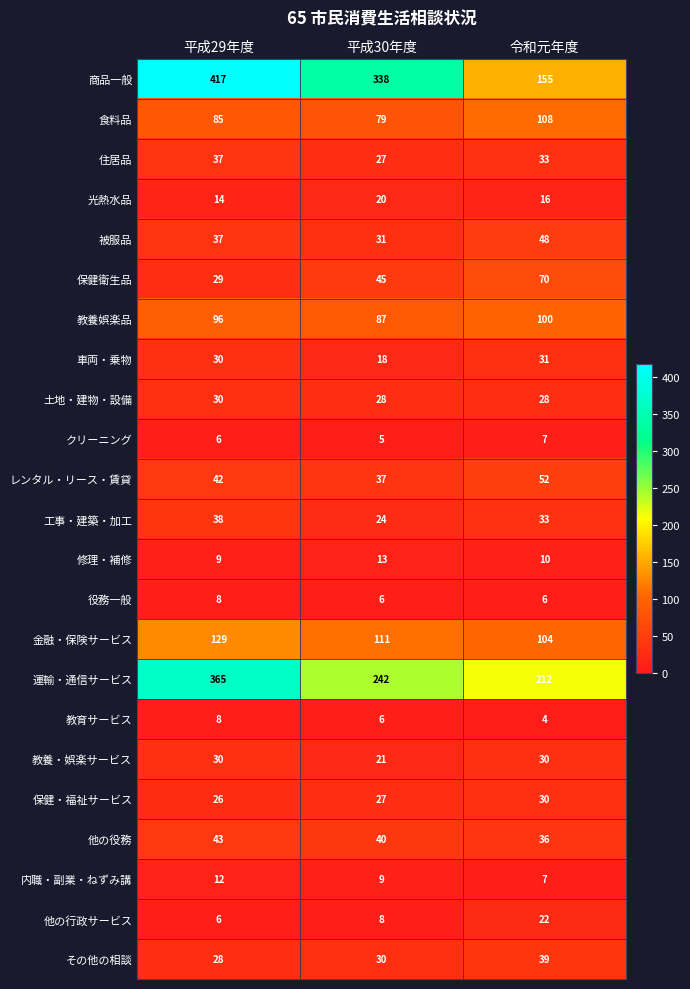

What is the average value of the 他の行政サービス series?

12